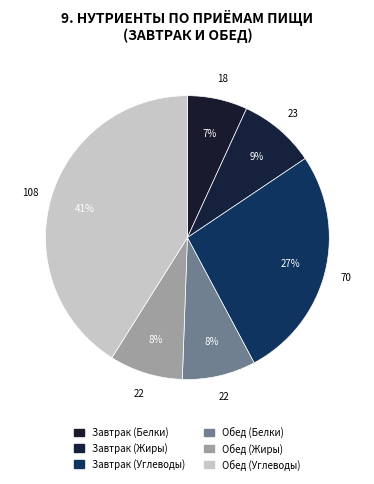

How many slices are in this pie chart?

6